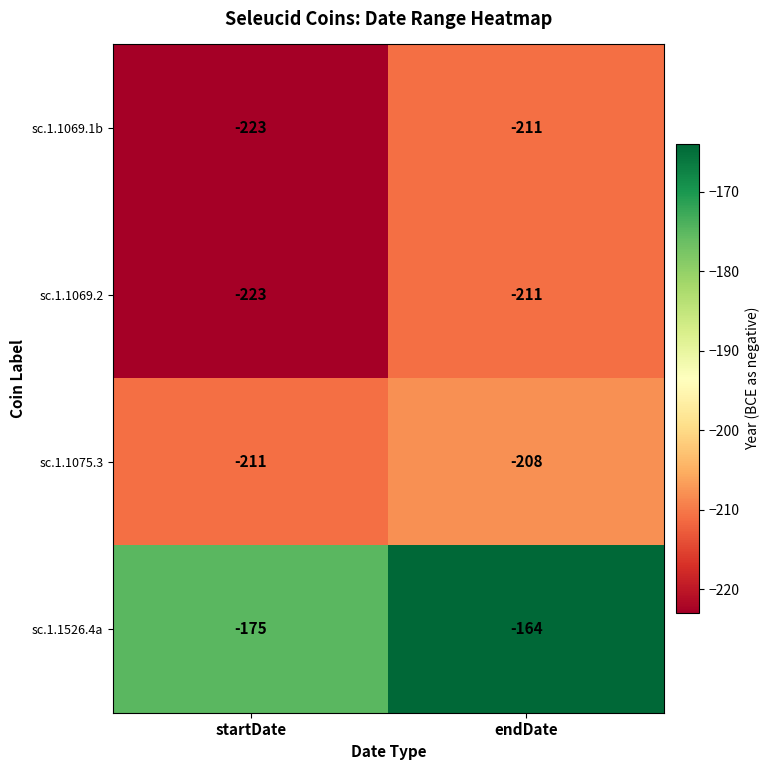

How many categories are shown in the chart?

2